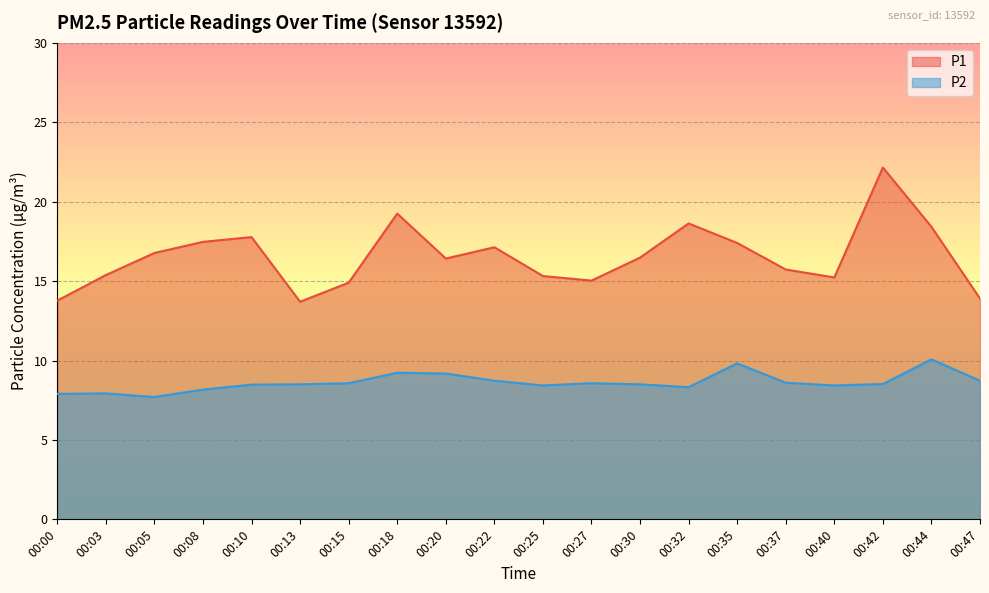

Which series has the largest range (max minus min)?

P1